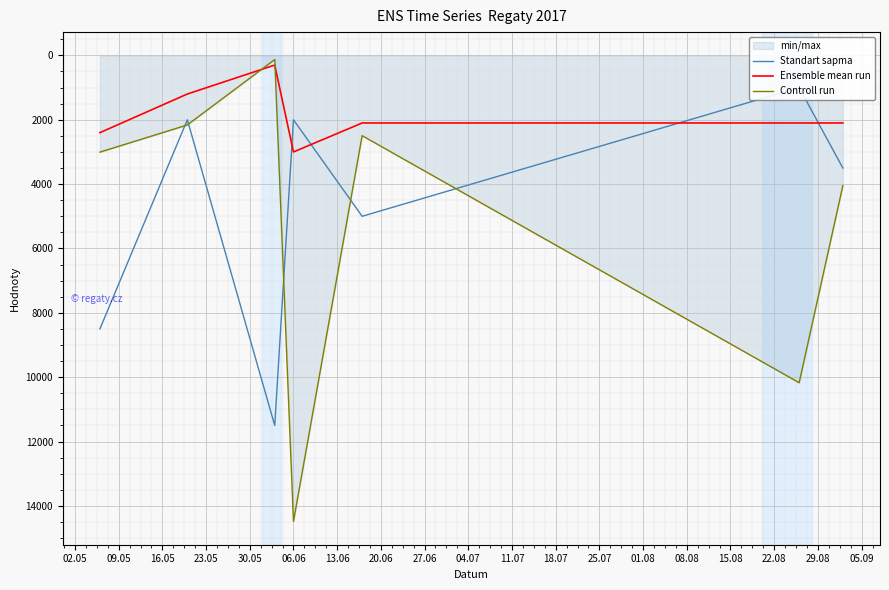

How many values in the Controll run series are below 3006?

3